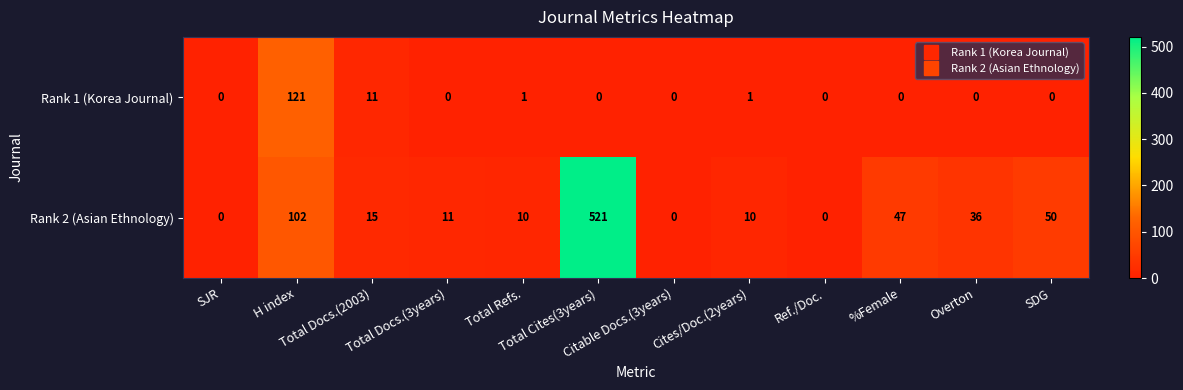

Which series has the widest spread of values?

Rank 2 (Asian Ethnology)